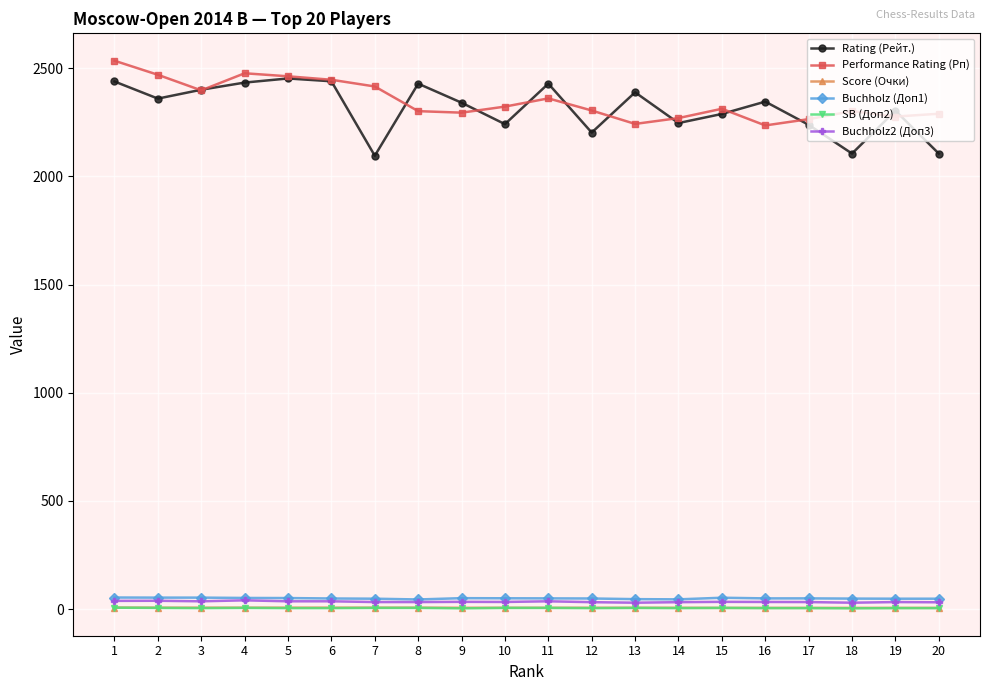

True or false: Score (Очки) and Buchholz (Доп1) cross at least once.

False